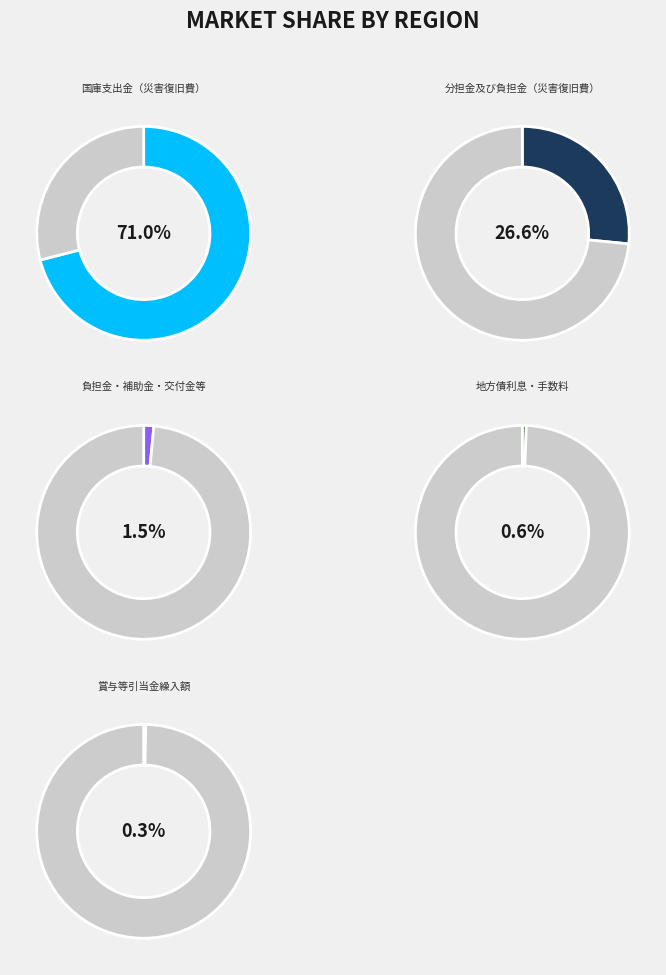

What is the largest slice in the pie chart?

国庫支出金（災害復旧費）